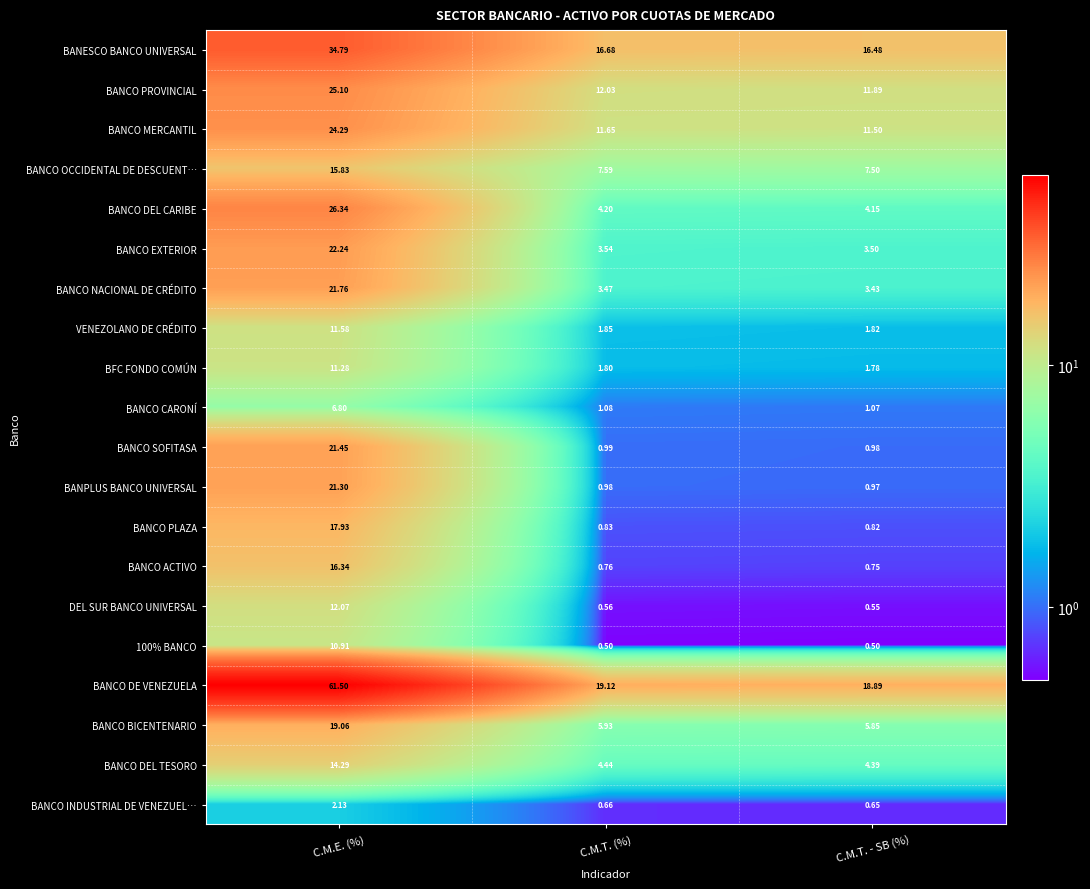

At which category does the chart reach its peak across all series?

C.M.E. (%)